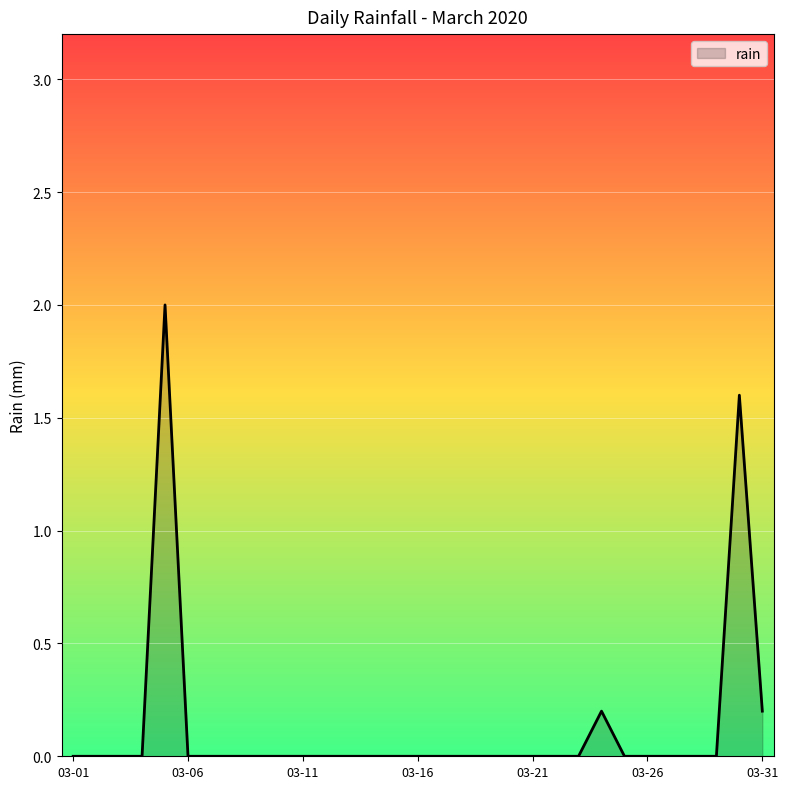

What is the difference between the maximum and minimum values?

2.0